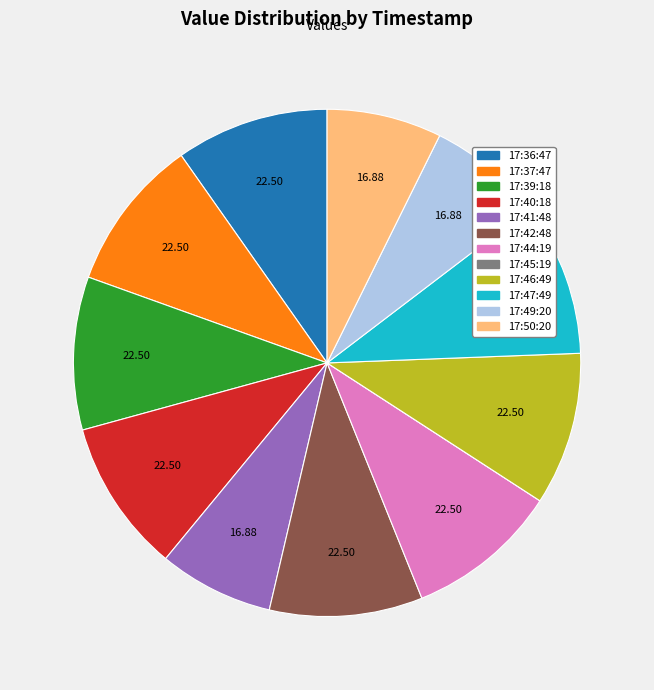

Is there a majority slice in this chart?

No